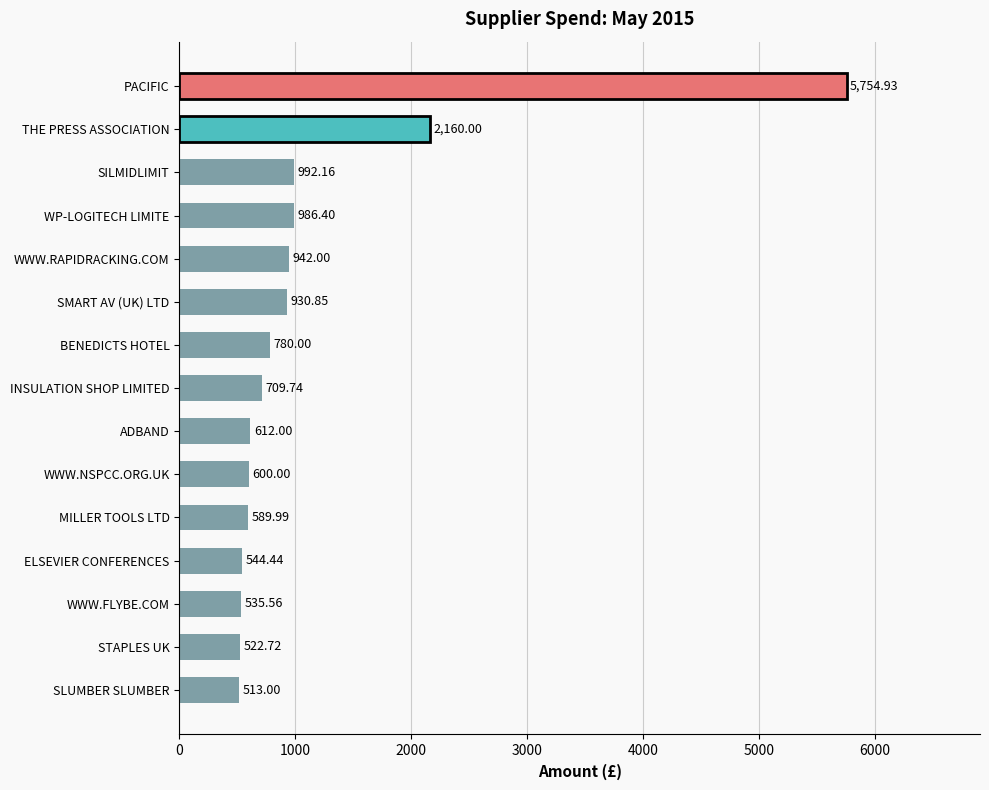

What is the difference between the second highest and minimum values?

1647.0